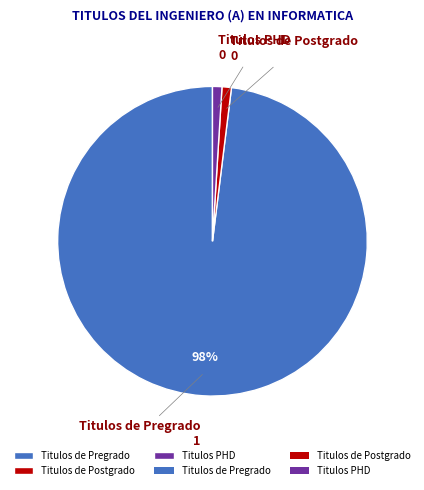

Combined, do Titulos PHD and Titulos de Postgrado account for over 50%?

No